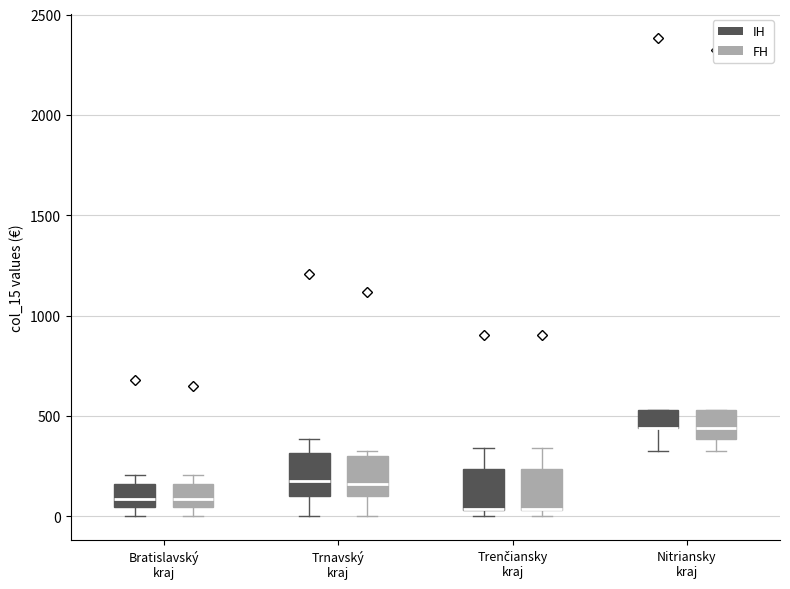

Where does the median line of the box for Bratislavský kraj (FH) sit on the y-axis? The values are not printed on the chart, so give them approximately, as read against the axis.

100